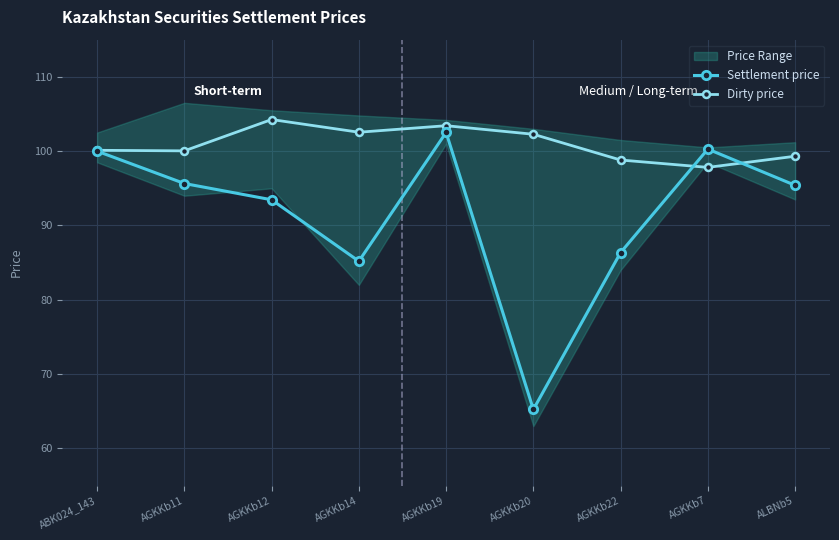

Which label corresponds to the smallest value in the chart?

AGKKb20